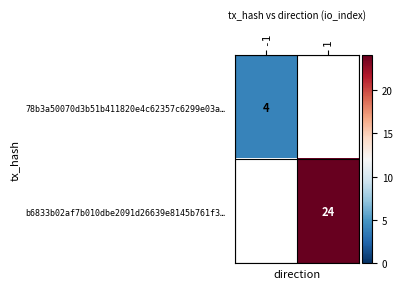

Which label corresponds to the largest value in the chart?

1